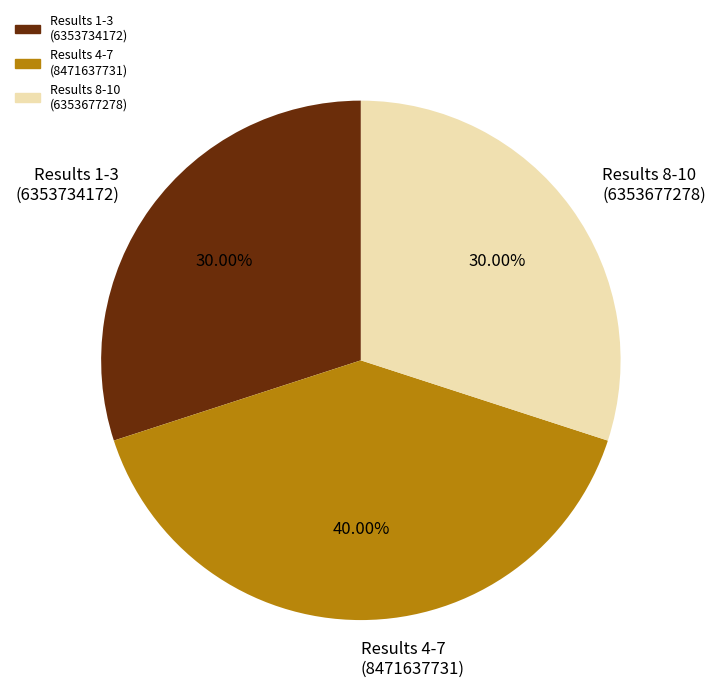

Between Results 1-3 (6353734172) and Results 4-7 (8471637731), which is larger?

Results 4-7 (8471637731)